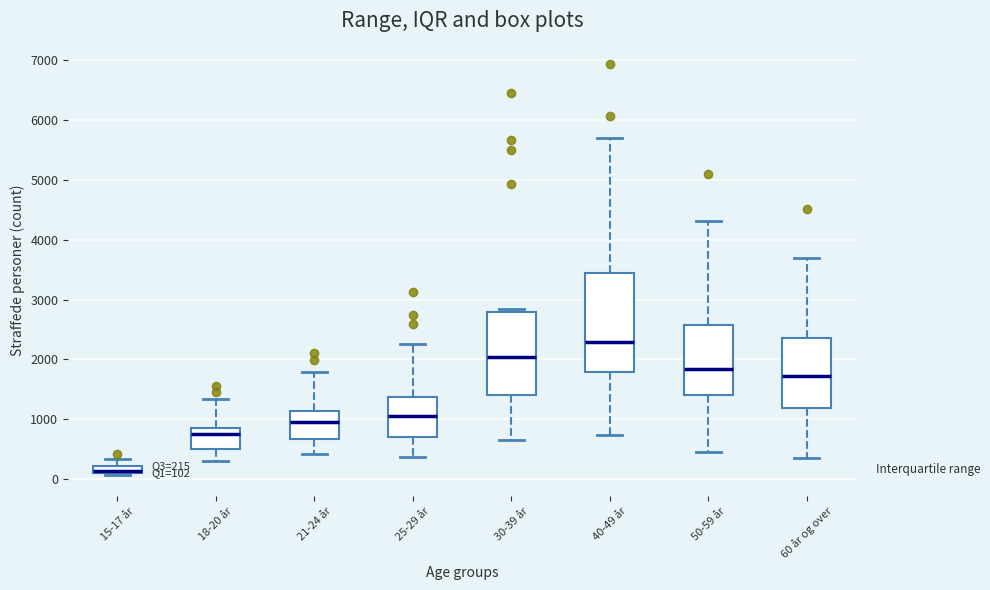

Which box has the highest median line?

40-49 år